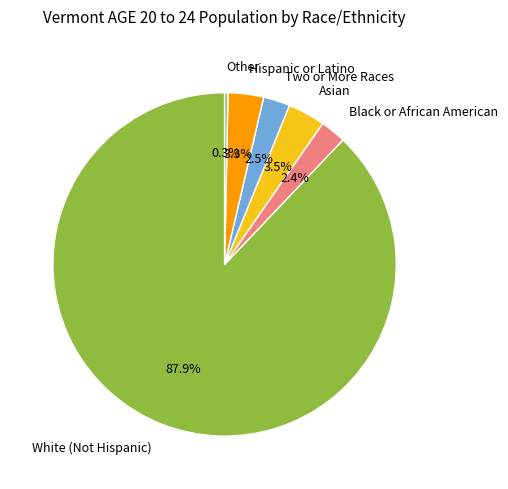

Between Two or More Races and Other, which is larger?

Two or More Races